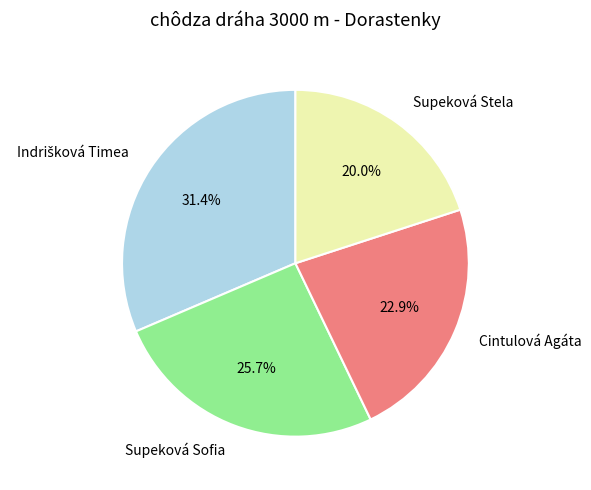

Which category has the smallest portion of the pie?

Supeková Stela